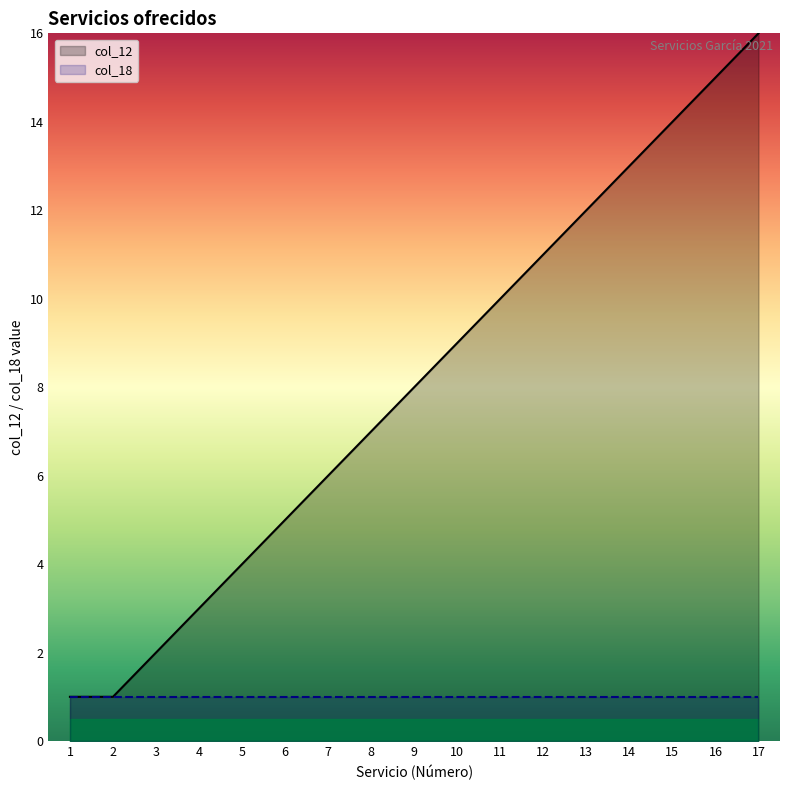

Is the value of col_18 at 10 greater than the value of col_12 at 11?

No